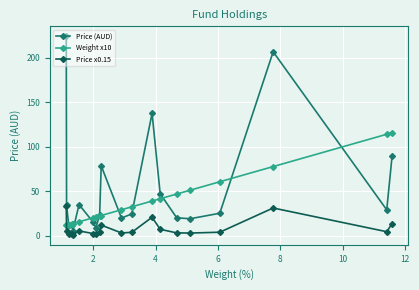

After their last crossing, which series has the higher values: Weight x10 or Price (AUD)?

Weight x10